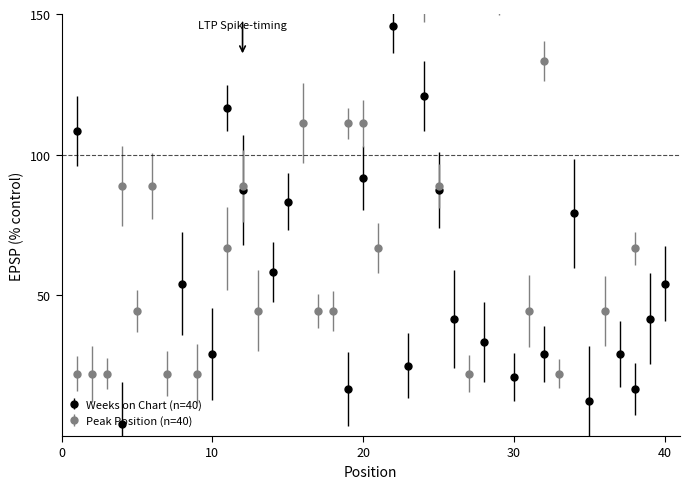

List the series in order of their overall mean, highest first.

Peak Position, Weeks on Chart